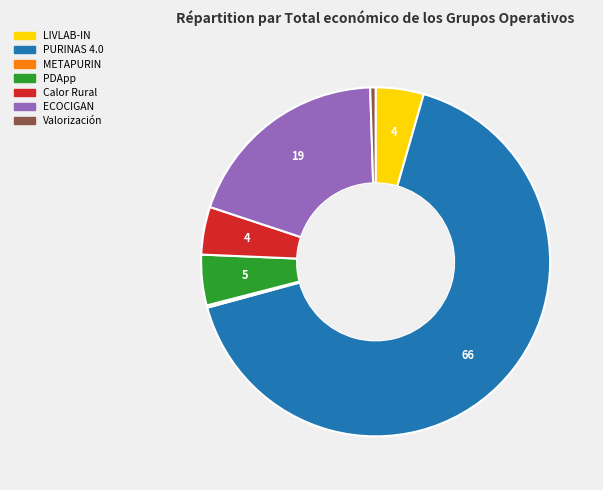

Which slice is the largest?

PURINAS 4.0